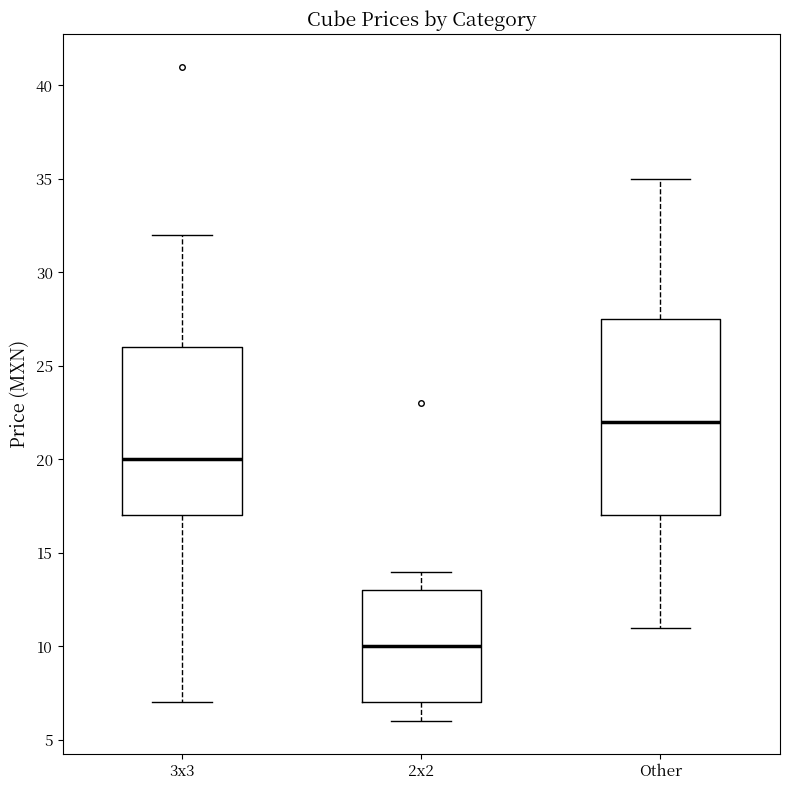

Comparing the boxes themselves (not the whiskers), which one is the tallest?

Other